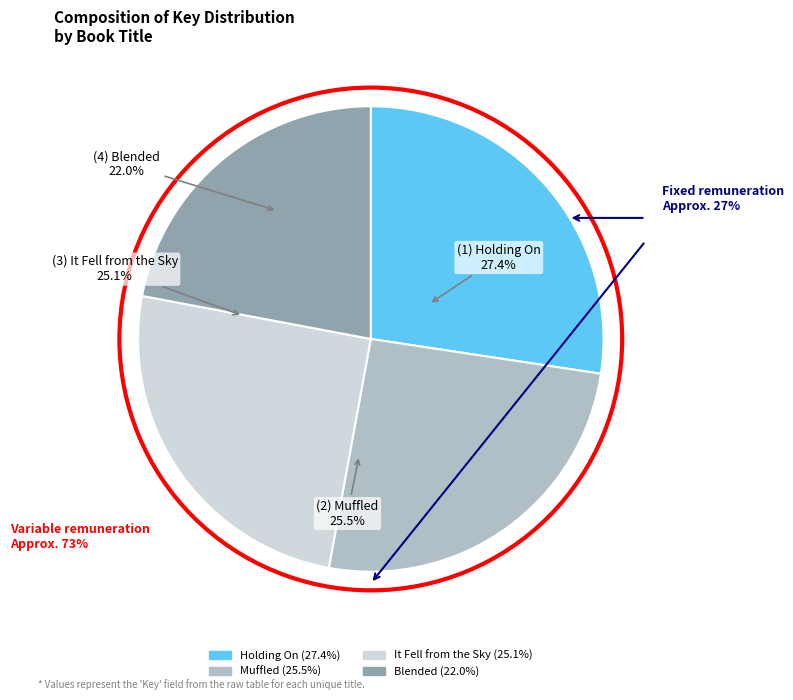

What is the ratio of the value at Holding On to the value at Blended?

1.2